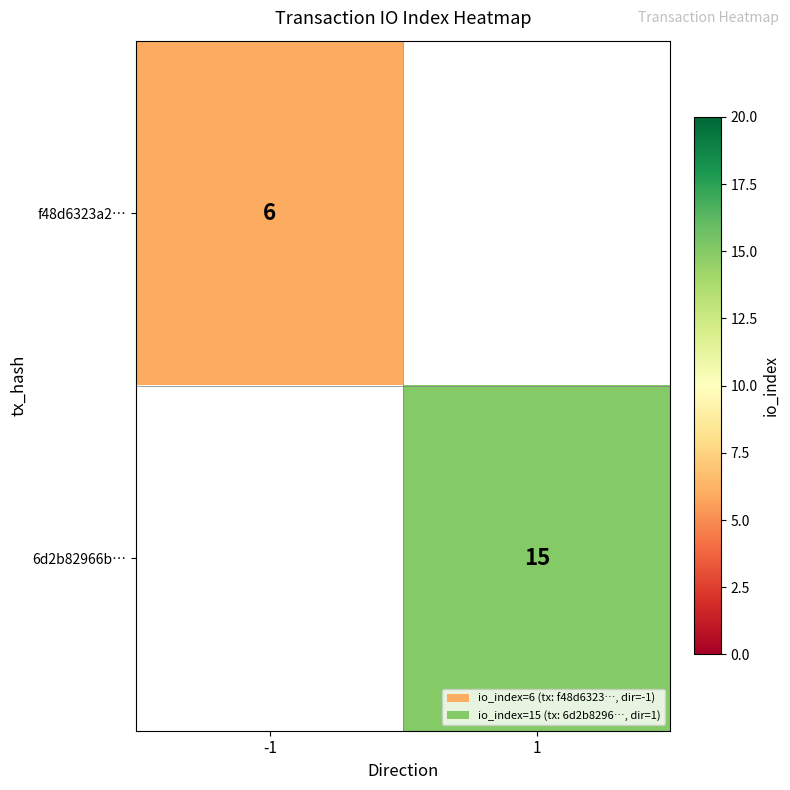

Is it true that 6d2b82966b… equals 20 at 1?

False